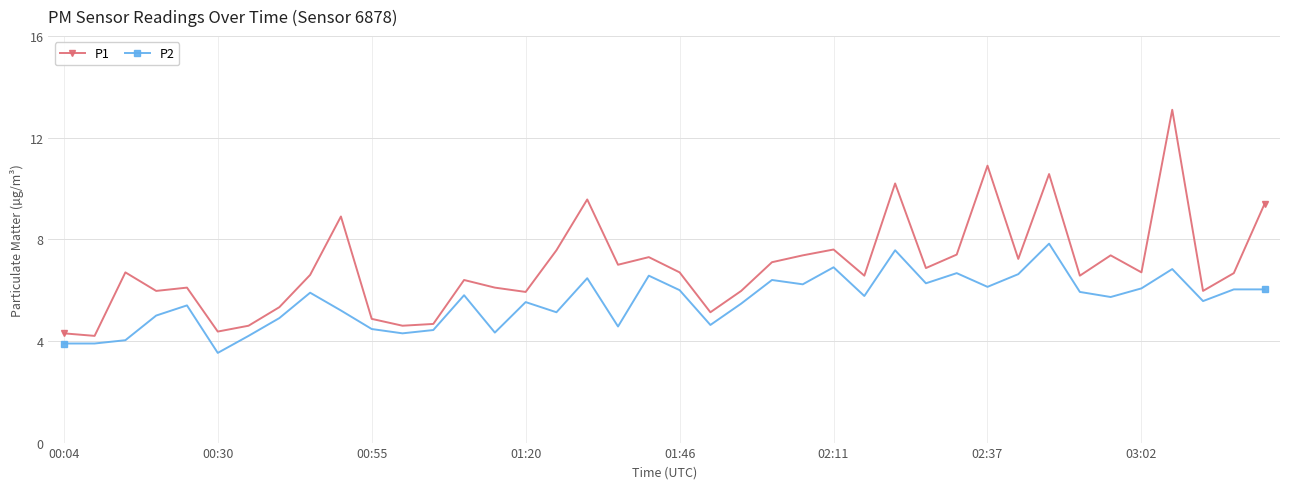

What is the difference between the maximum and minimum values in the P1 series?

8.9